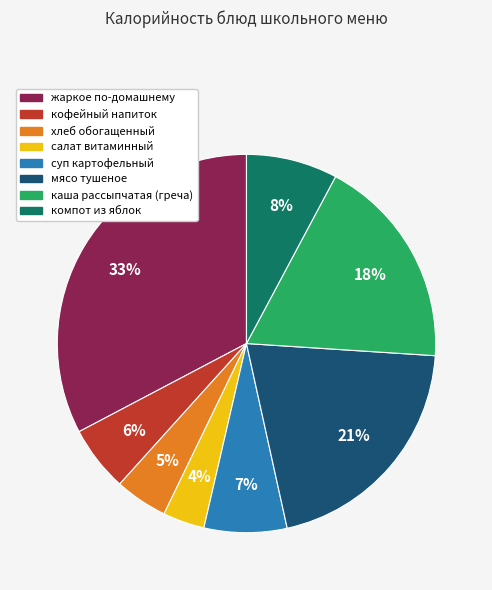

Combined, do хлеб обогащенный and каша рассыпчатая (греча) account for over 50%?

No